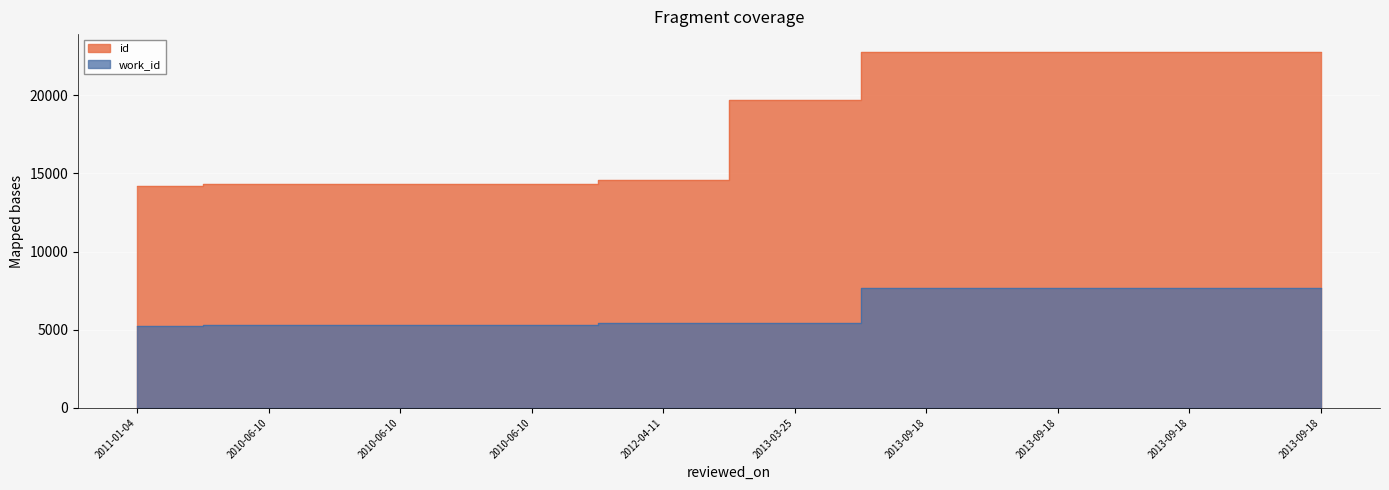

Where is work_id nearest to the value 6460?

2012-04-11